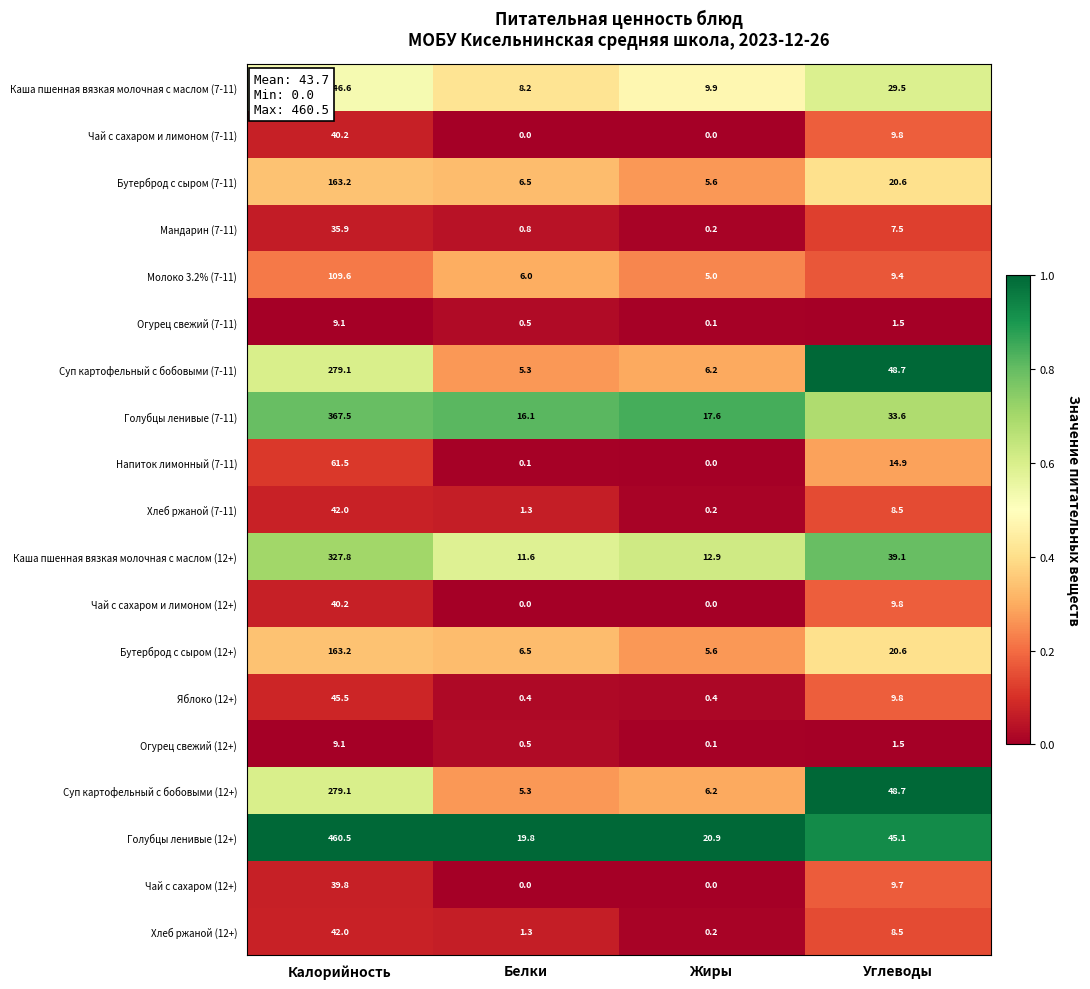

List the labels in order of Огурец свежий (7-11) value, smallest first.

Жиры, Белки, Углеводы, Калорийность